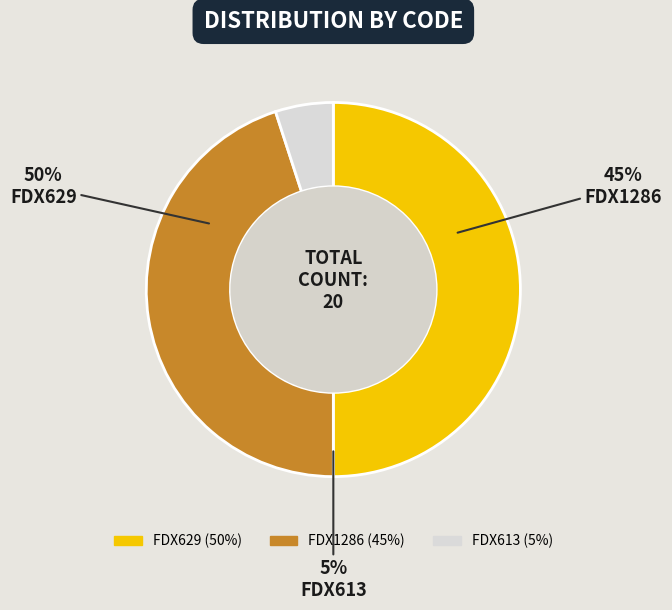

What is the smallest slice in the pie chart?

FDX613